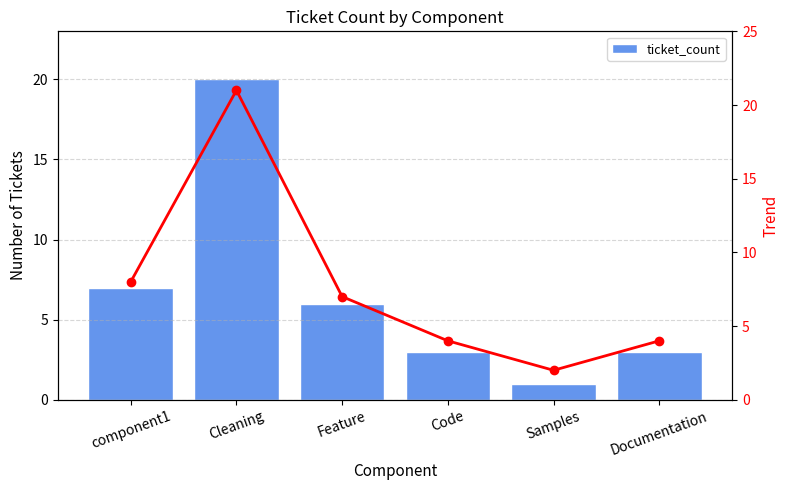

What is the difference between the ticket_count values at component1 and Documentation?

4